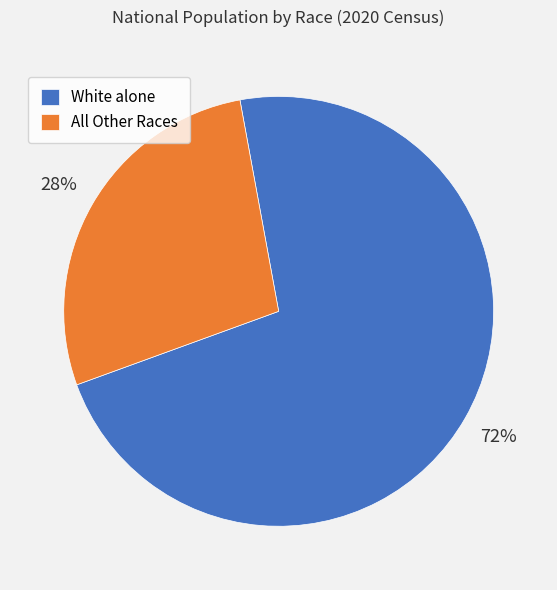

Do White alone and All Other Races together represent more than half of the pie?

Yes